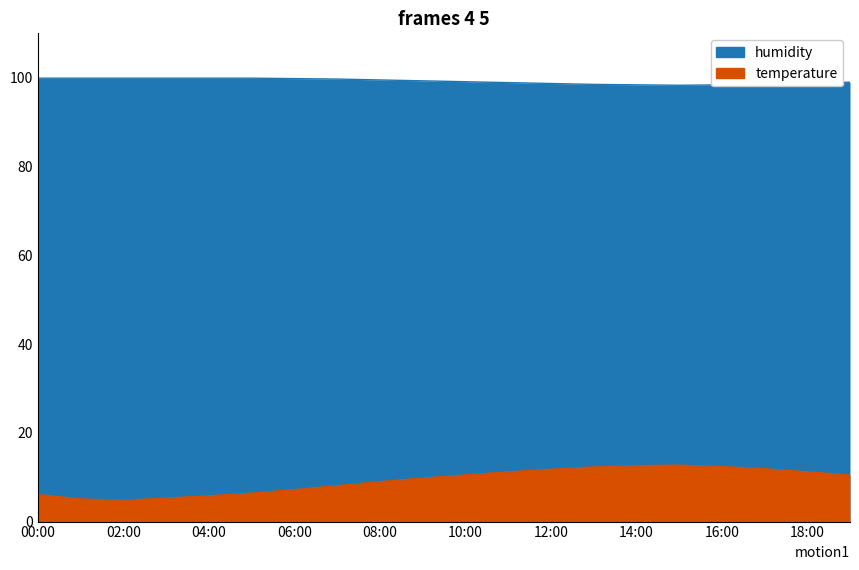

Reading right to left, extract all data points from this chart.

temperature: 19:00=10.5	18:00=11.2	17:00=11.9	16:00=12.4	15:00=12.7	14:00=12.6	13:00=12.3	12:00=11.8	11:00=11.2	10:00=10.5	09:00=9.8	08:00=9.0	07:00=8.1	06:00=7.2	05:00=6.4	04:00=5.8	03:00=5.3	02:00=4.8	01:00=5.1	00:00=6.1
humidity: 19:00=99.0	18:00=98.8	17:00=98.6	16:00=98.4	15:00=98.3	14:00=98.4	13:00=98.5	12:00=98.7	11:00=98.9	10:00=99.1	09:00=99.3	08:00=99.5	07:00=99.7	06:00=99.8	05:00=99.9	04:00=99.9	03:00=99.9	02:00=99.9	01:00=99.9	00:00=99.9